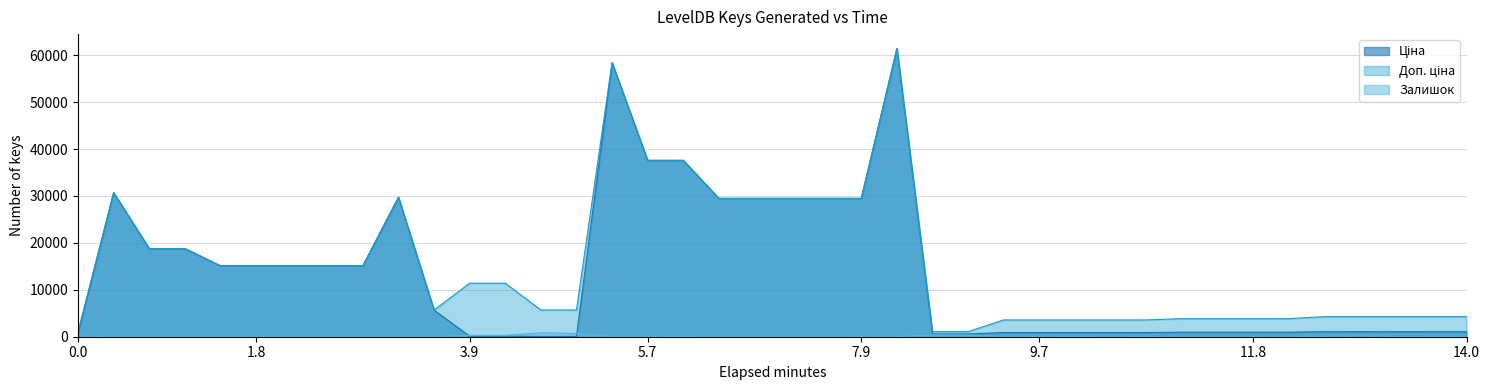

How many interior local valleys does the Залишок series have?

7